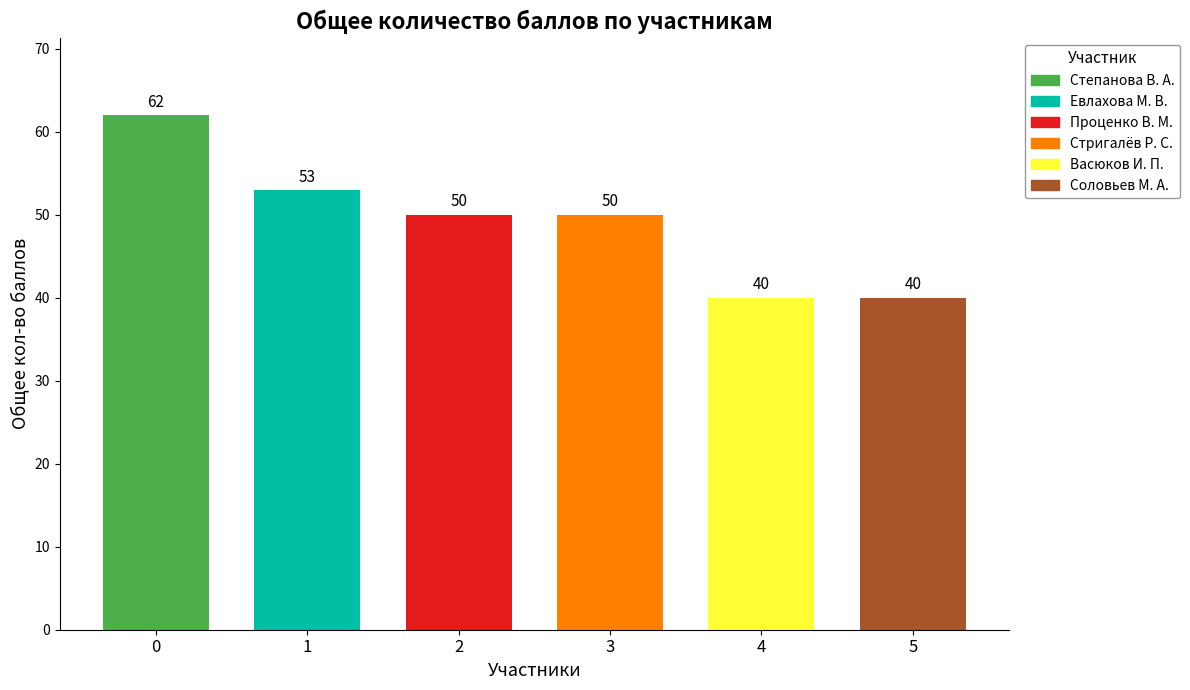

How many data points are less than 50?

2